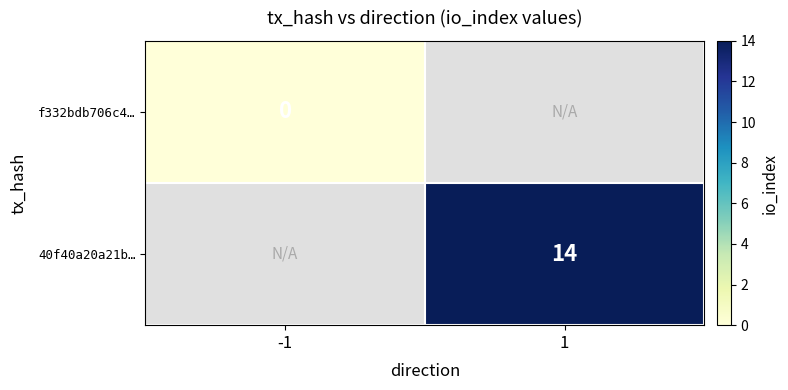

How many distinct data groups are displayed?

2